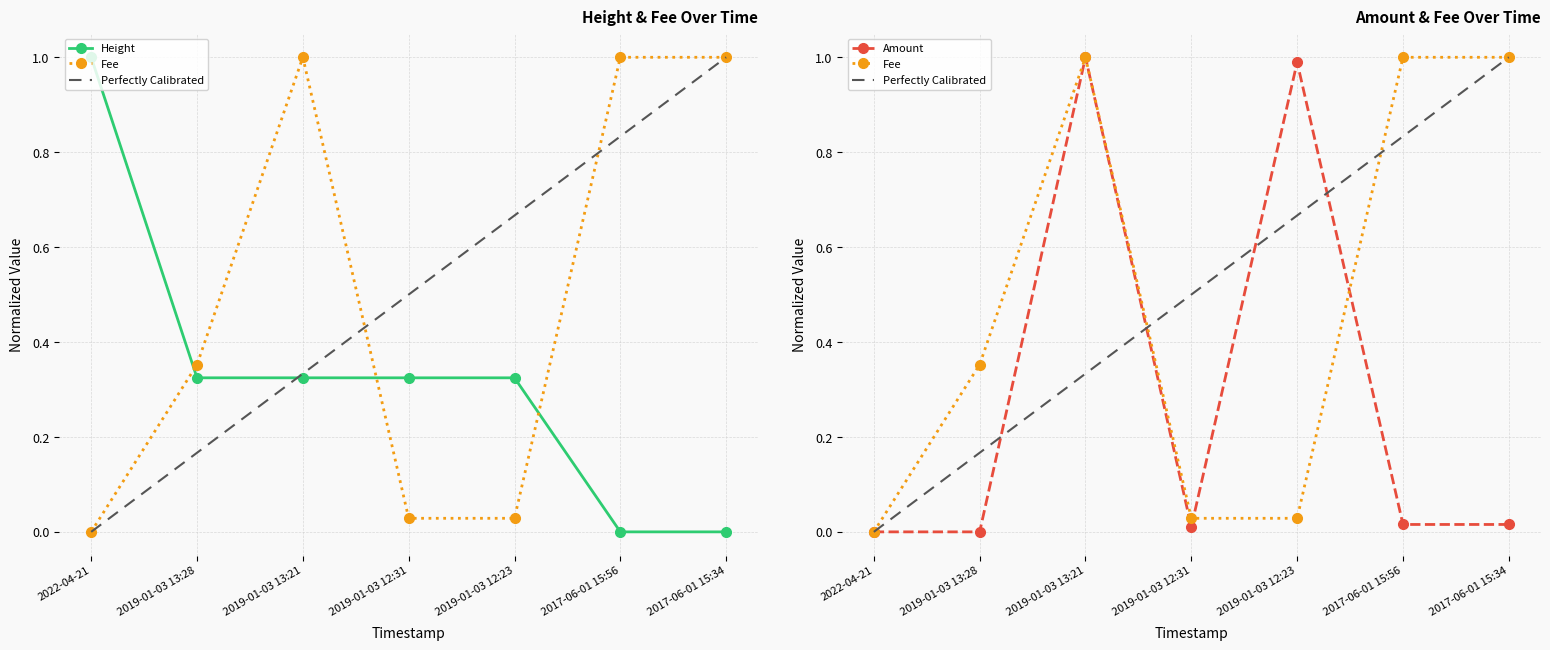

Which has a higher value, 2019-01-03 13:28 or 2017-06-01 15:34?

2019-01-03 13:28